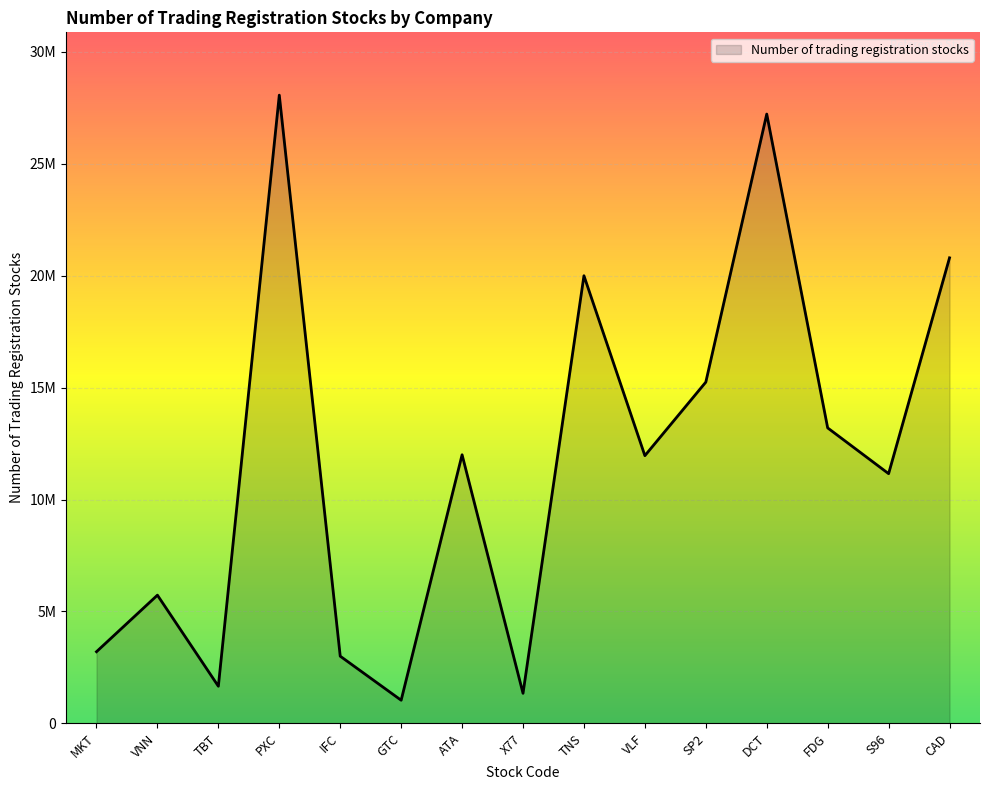

Reading right to left, what are all the values shown in this chart?

CAD=20799927	S96=11155532	FDG=13200000	DCT=27223647	SP2=15246000	VLF=11959982	TNS=20000000	X77=1340877	ATA=11999998	GTC=1032243	IFC=3000000	PXC=28068900	TBT=1656470	VNN=5726698	MKT=3200000